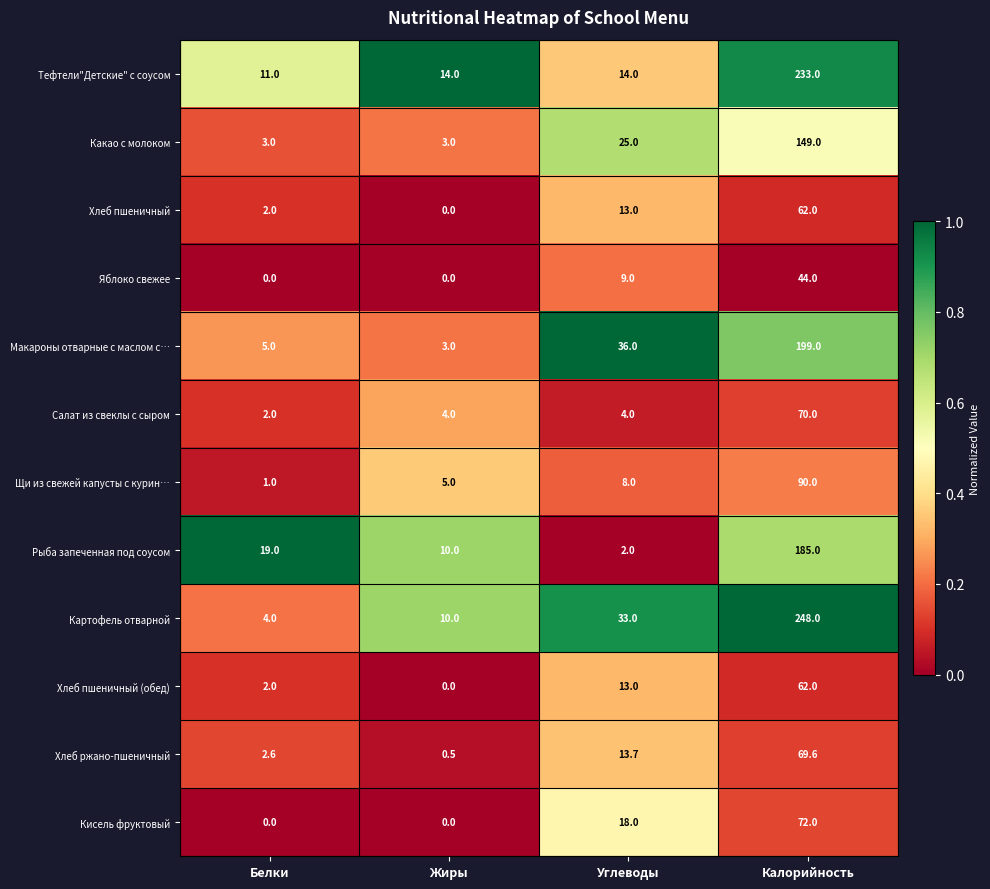

What is the highest value of the Макароны отварные с маслом с… series?

199.0